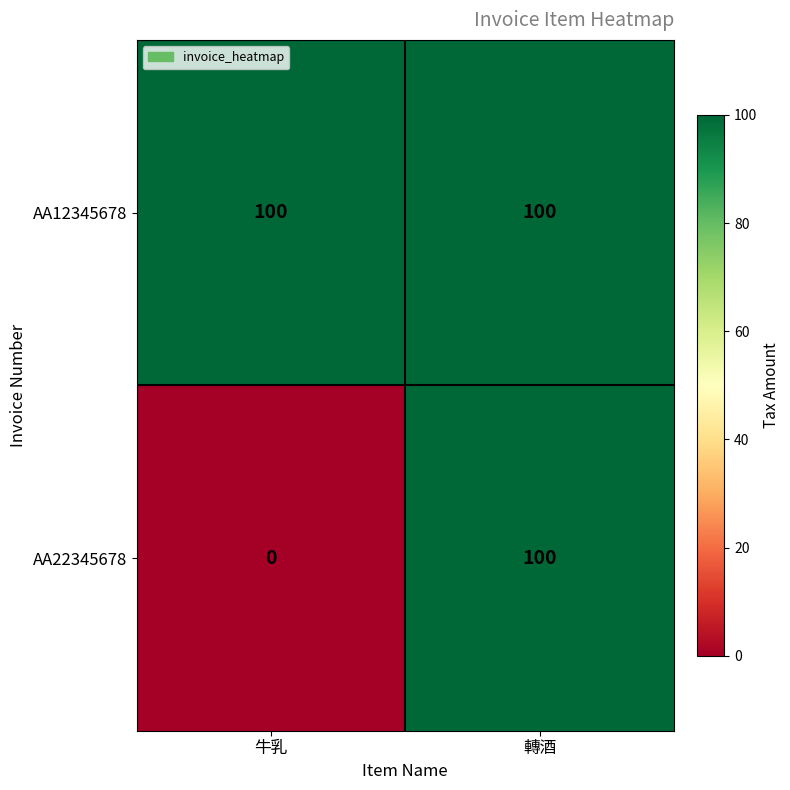

Rank the series at 牛乳 from highest to lowest value.

AA12345678, AA22345678